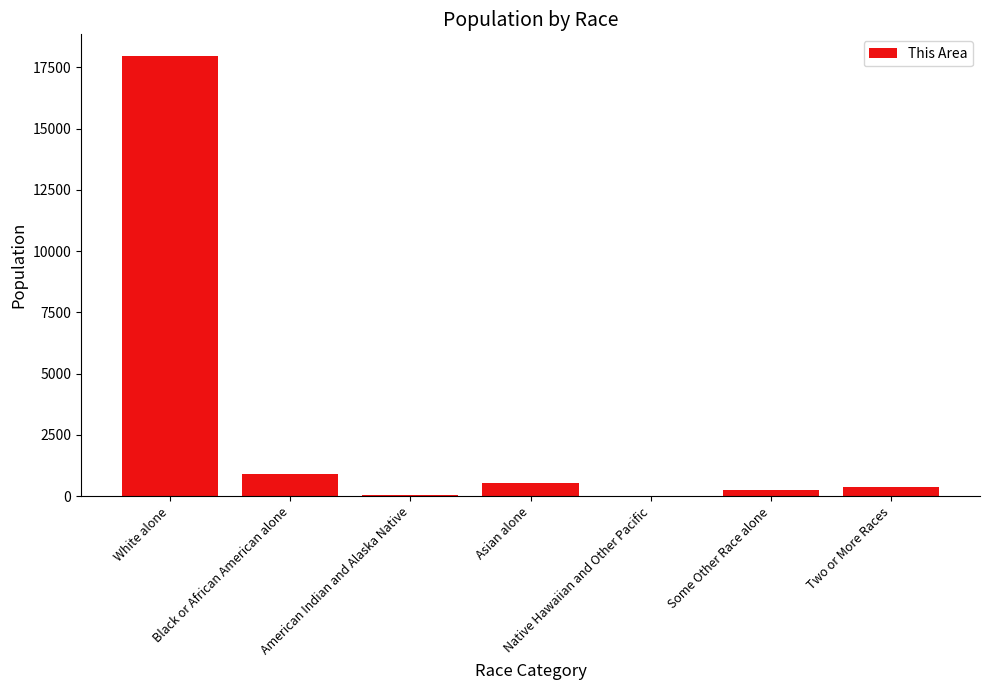

What is the sum of all values?

20104